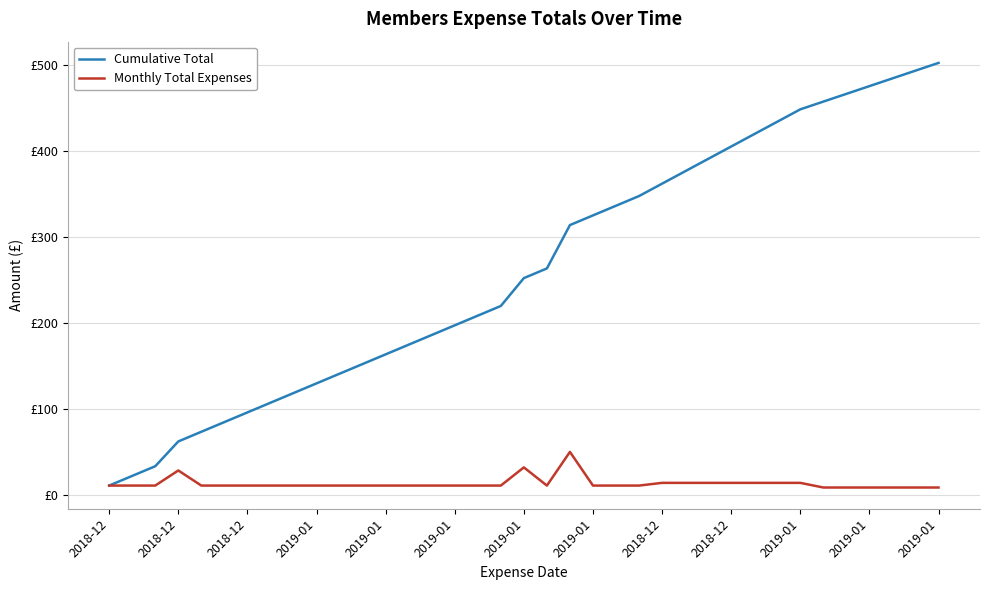

What is the sum of all Cumulative Total values?

9746.1